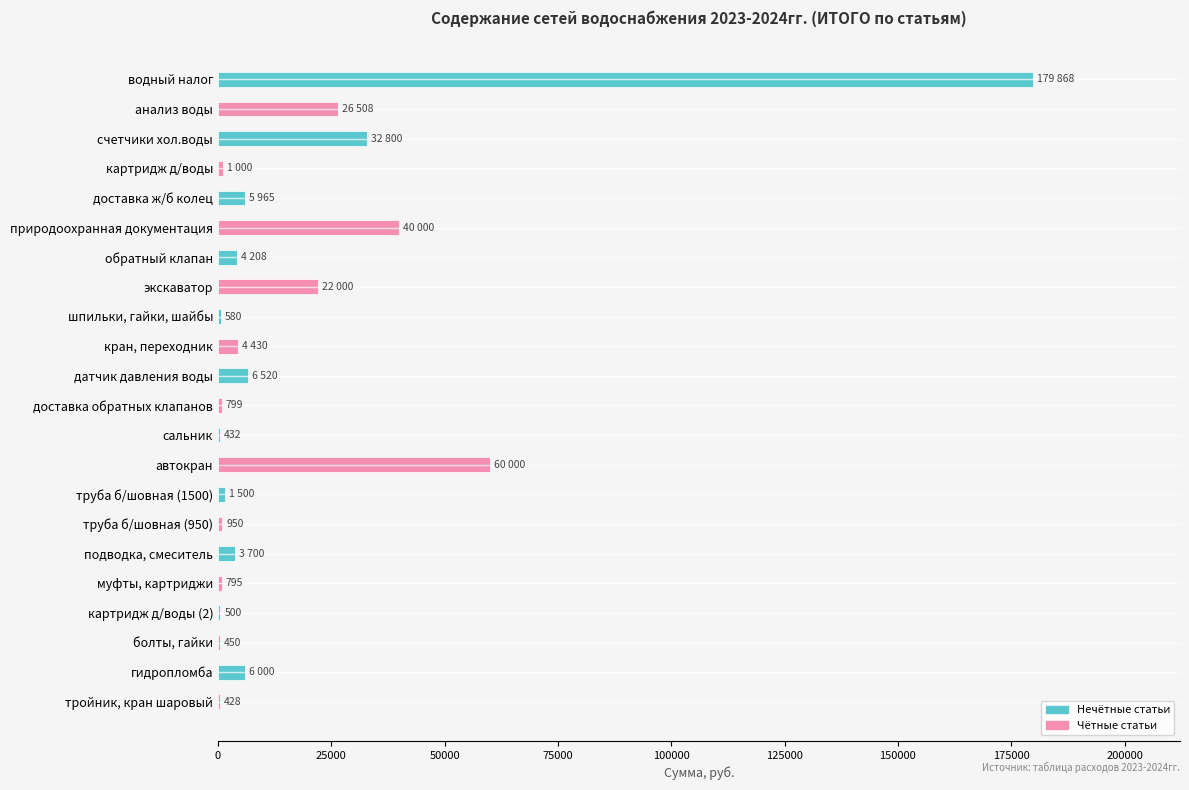

The value at природоохранная документация is 70799. True or false?

False